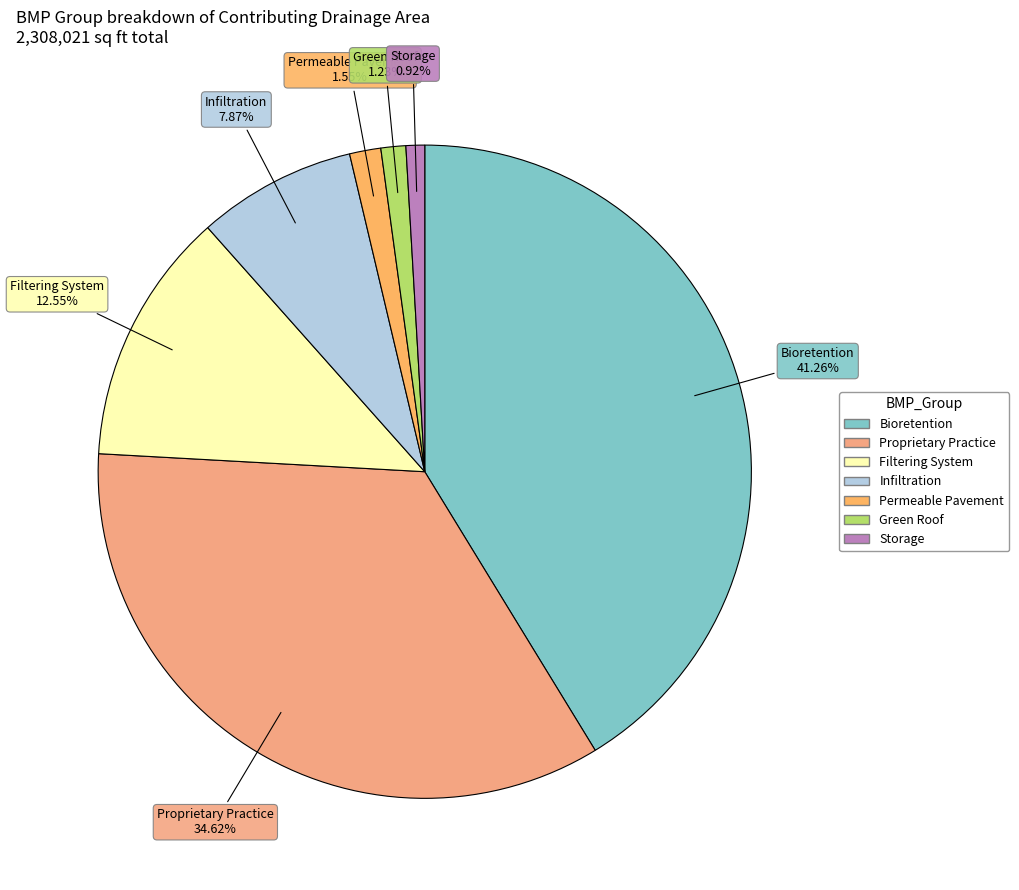

What is the ratio of the value at Proprietary Practice to the value at Storage?

37.5